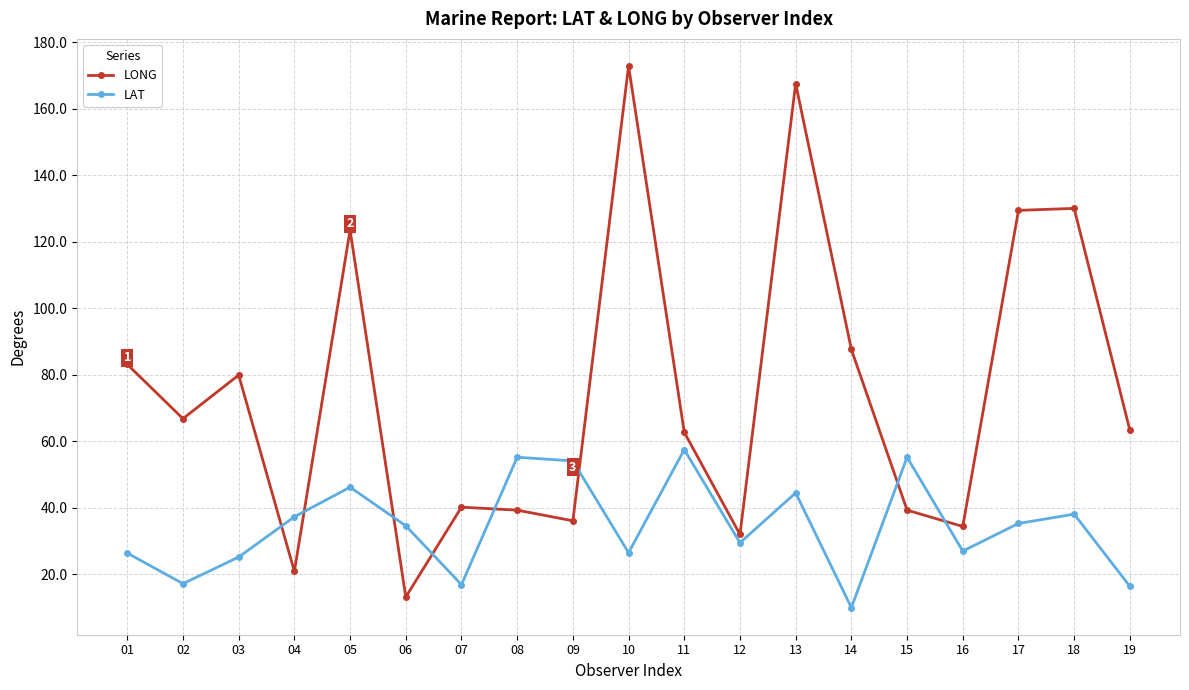

At which category does LONG reach its first local peak?

03